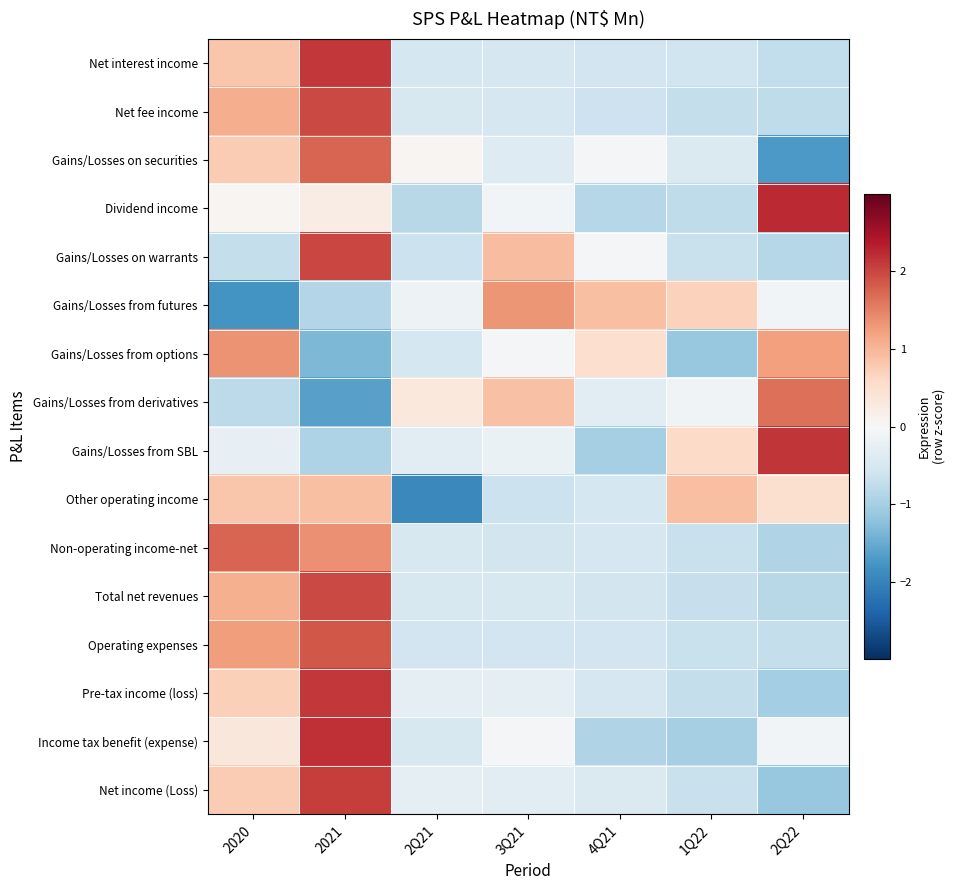

Count the number of data series in this chart.

16